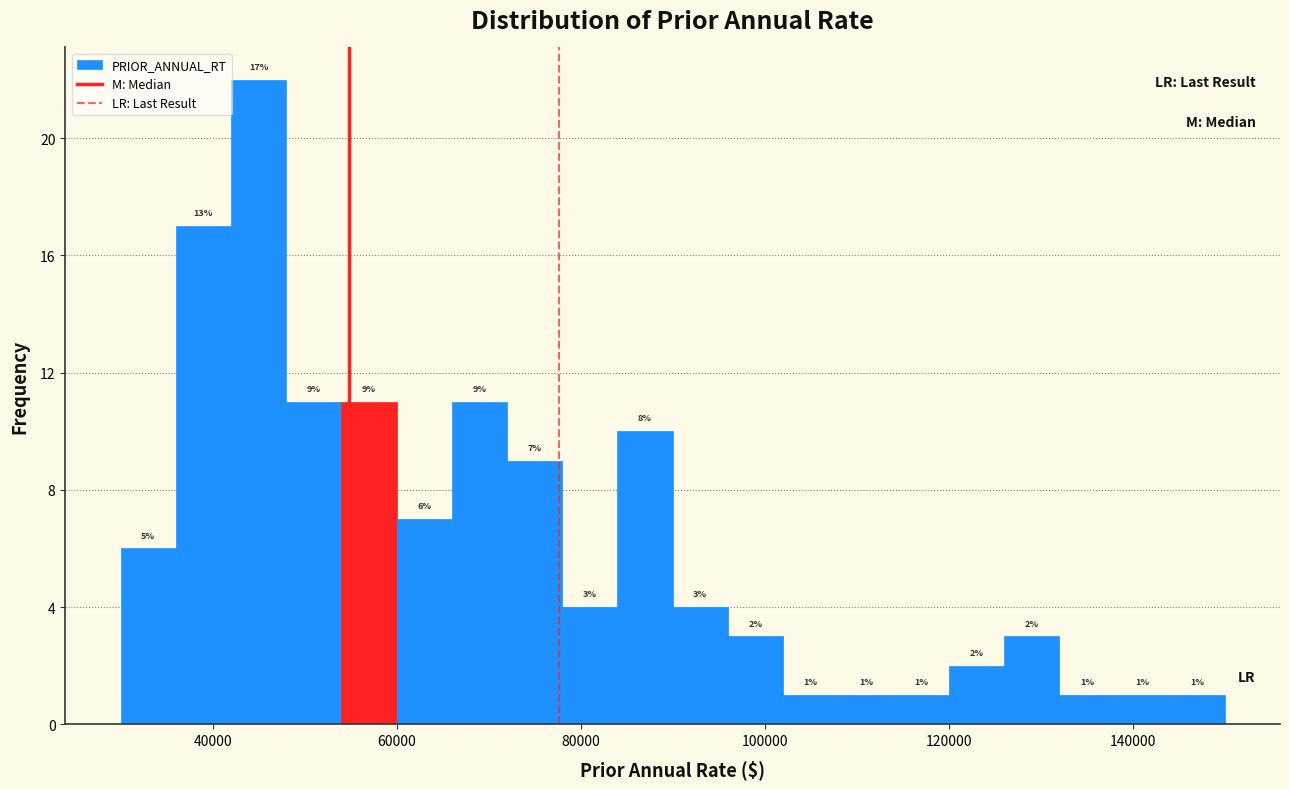

Around what value on the x-axis is the tallest bar? Give the approximate position of its centre, as read against the axis.

46000